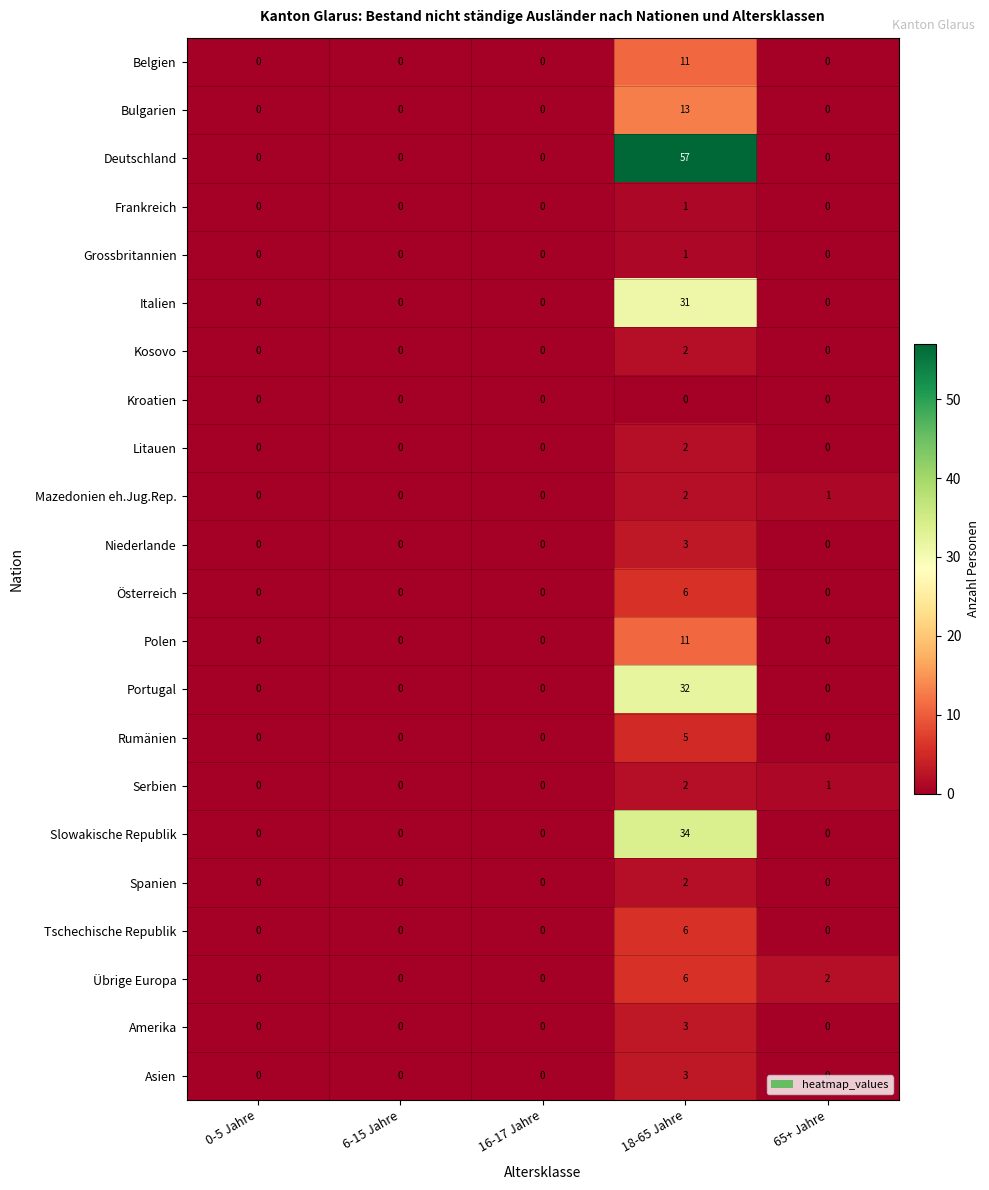

What is the sum of the Österreich values at 16-17 Jahre and 18-65 Jahre?

6